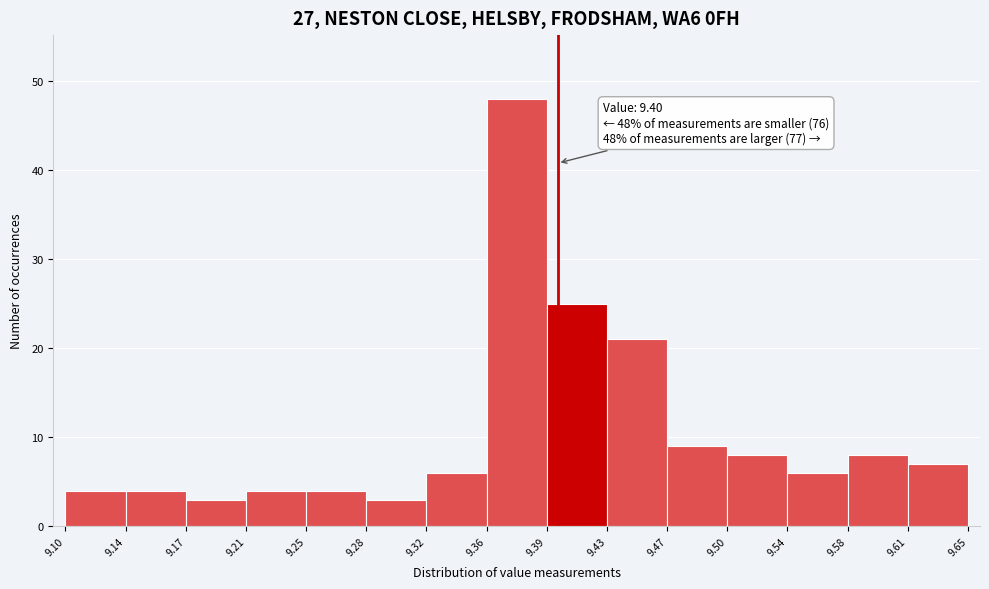

Over which range of the x-axis is the bar tallest?

9.36 to 9.39